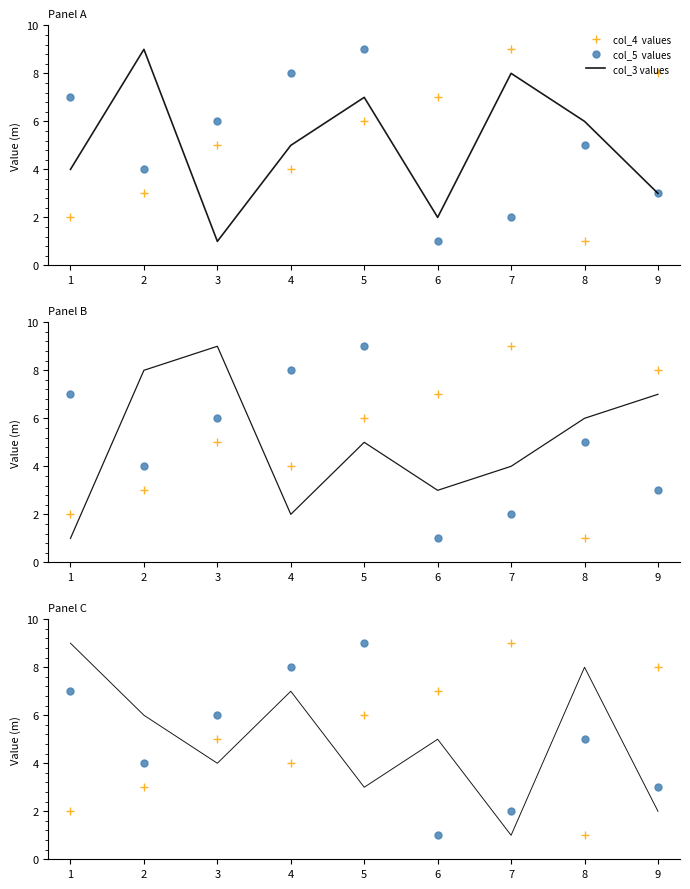

How many times do col_5  values and col_3 values cross each other?

3